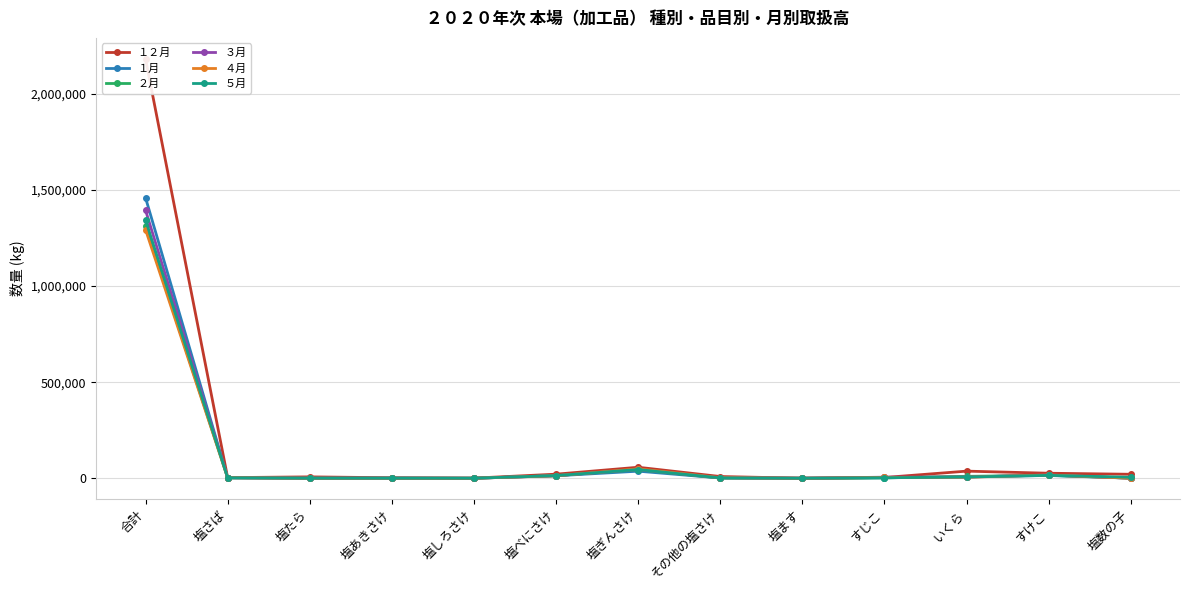

Which series has the largest range (max minus min)?

１２月